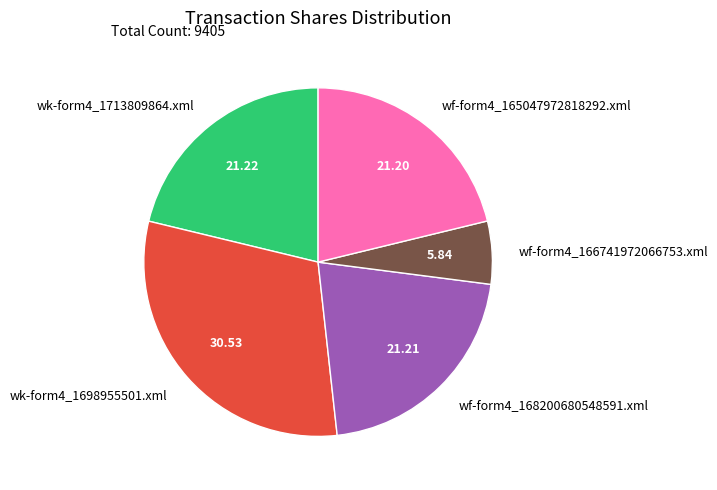

Is there a majority slice in this chart?

No